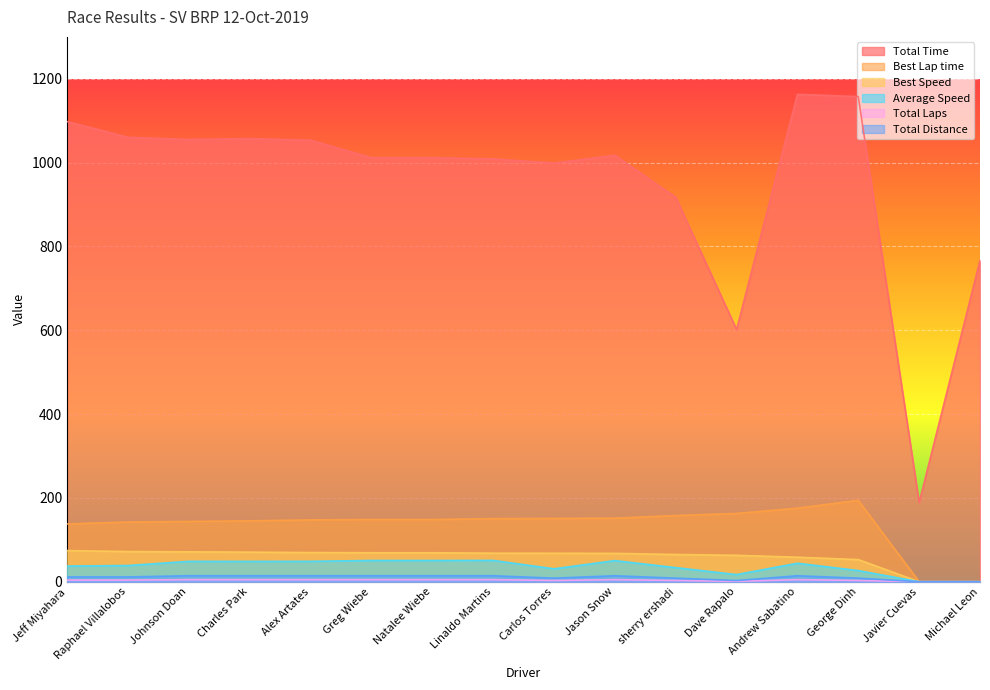

Which series has the largest range (max minus min)?

Total Time